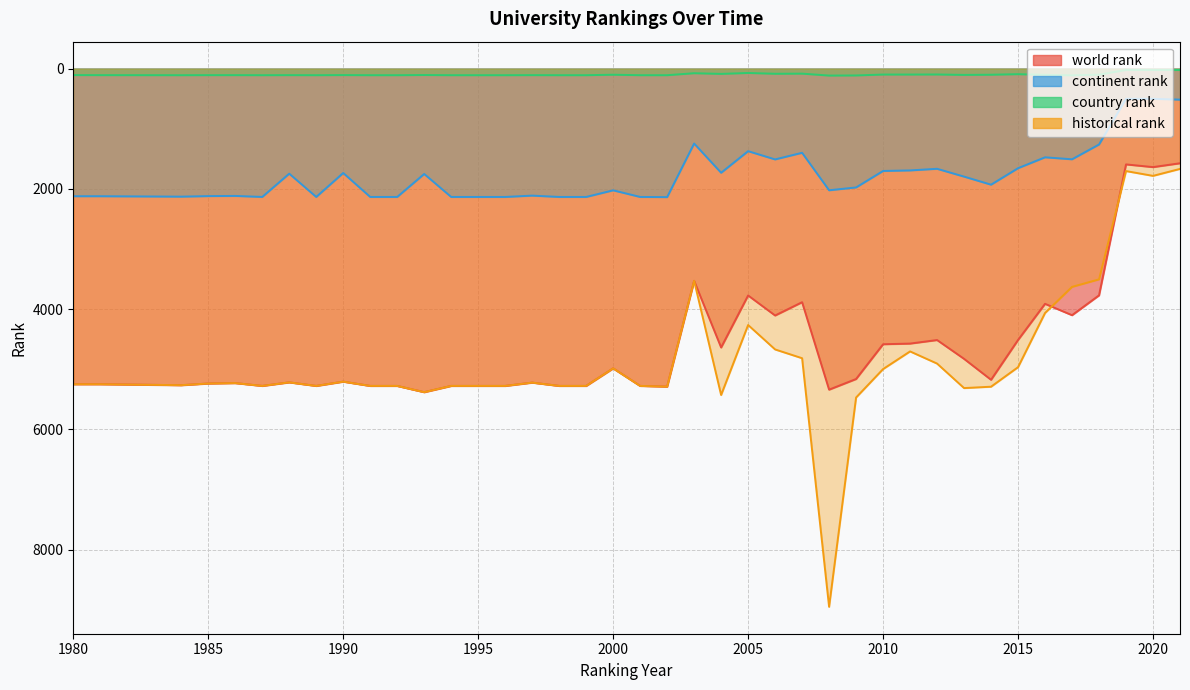

Reading left to right, list all the values displayed in this chart.

world rank: 5248.0	5248.0	5264.0	5236.0	5229.0	5276.0	5217.0	5276.0	5205.0	5276.0	5276.0	5380.0	5276.0	5276.0	5276.0	5221.0	5276.0	5276.0	4984.0	5276.0	5288.0	3529.0	4637.0	3772.0	4105.0	3884.0	5338.0	5161.0	4583.0	4572.0	4513.0	4826.0	5174.0	4512.0	3911.0	4100.0	3770.0	1593.0	1638.0	1574.0
continent rank: 2122.0	2122.0	2129.0	2120.0	2117.0	2134.0	1747.0	2134.0	1736.0	2134.0	2134.0	1752.0	2134.0	2134.0	2134.0	2112.0	2134.0	2134.0	2024.0	2134.0	2137.0	1246.0	1732.0	1373.0	1510.0	1400.0	2023.0	1976.0	1702.0	1693.0	1666.0	1796.0	1930.0	1656.0	1475.0	1508.0	1262.0	503.0	503.0	516.0
country rank: 108.0	109.0	110.0	109.0	109.0	110.0	109.0	110.0	108.0	110.0	110.0	107.0	110.0	110.0	110.0	109.0	110.0	110.0	102.0	110.0	110.0	77.0	88.0	73.0	86.0	84.0	116.0	114.0	99.0	99.0	98.0	105.0	102.0	93.0	104.0	112.0	101.0	23.0	24.0	23.0
historical rank: 5248.0	5248.0	5264.0	5236.0	5229.0	5276.0	5217.0	5276.0	5205.0	5276.0	5276.0	5380.0	5276.0	5276.0	5276.0	5221.0	5276.0	5276.0	4984.0	5276.0	5288.0	3529.0	5427.0	4263.5	4669.5	4815.5	8948.5	5468.5	4996.0	4702.5	4904.5	5312.0	5289.0	4964.5	4063.5	3629.3	3504.3	1704.0	1783.7	1668.0